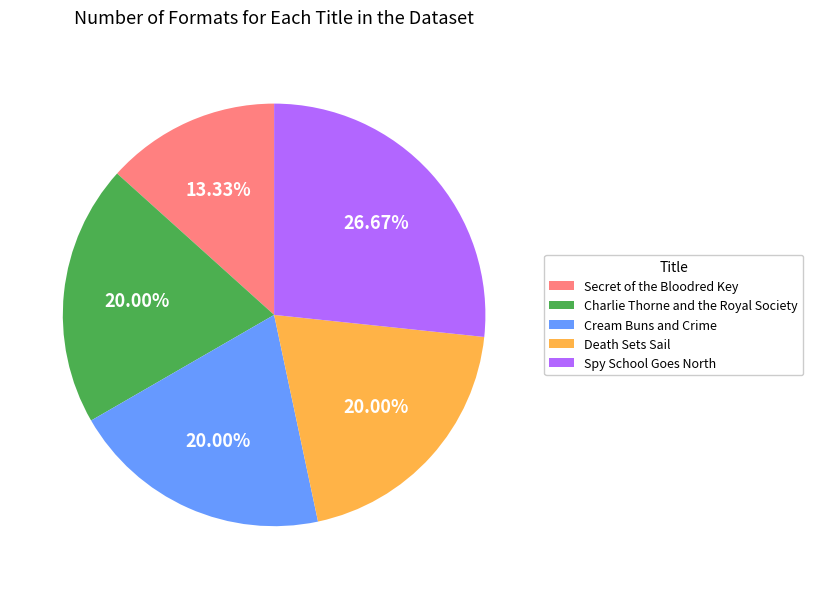

What is the smallest slice in the pie chart?

Secret of the Bloodred Key